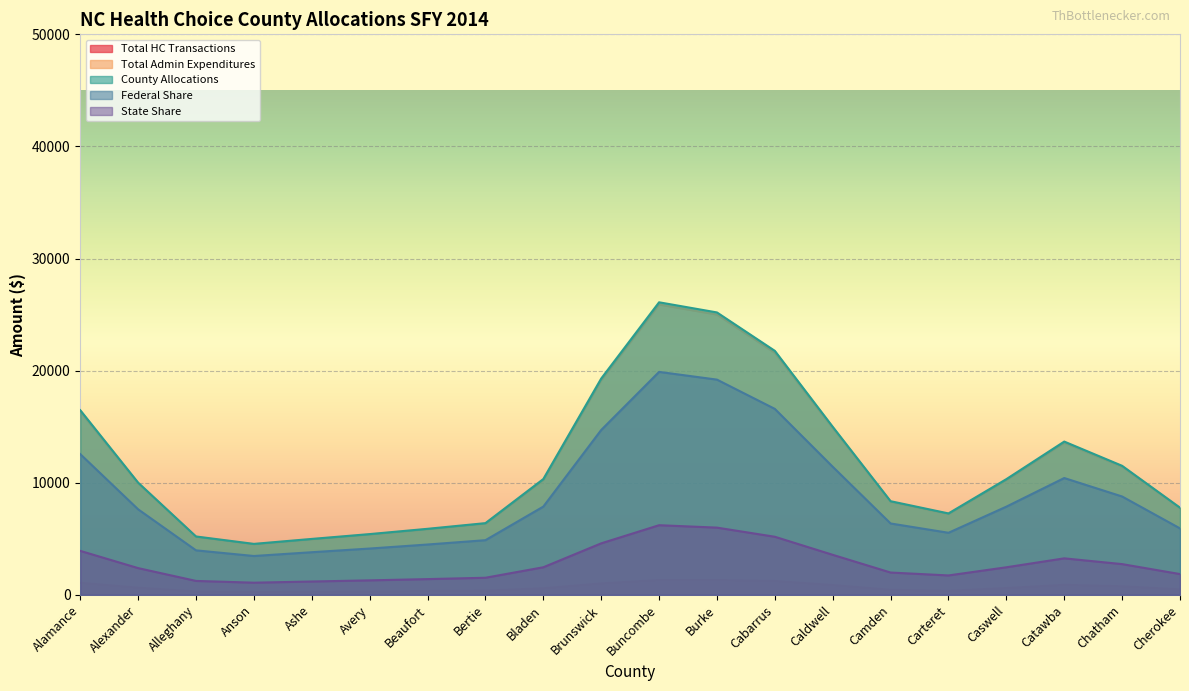

True or false: State Share and County Allocations cross at least once.

False